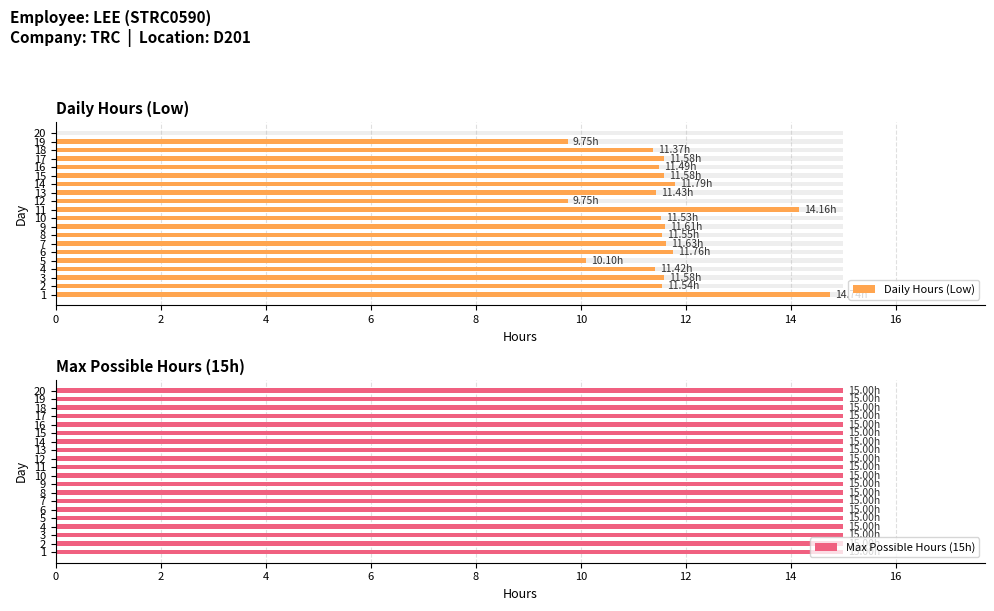

True or false: Max Possible Hours (15h) has a value of 0.4 at 6.

False